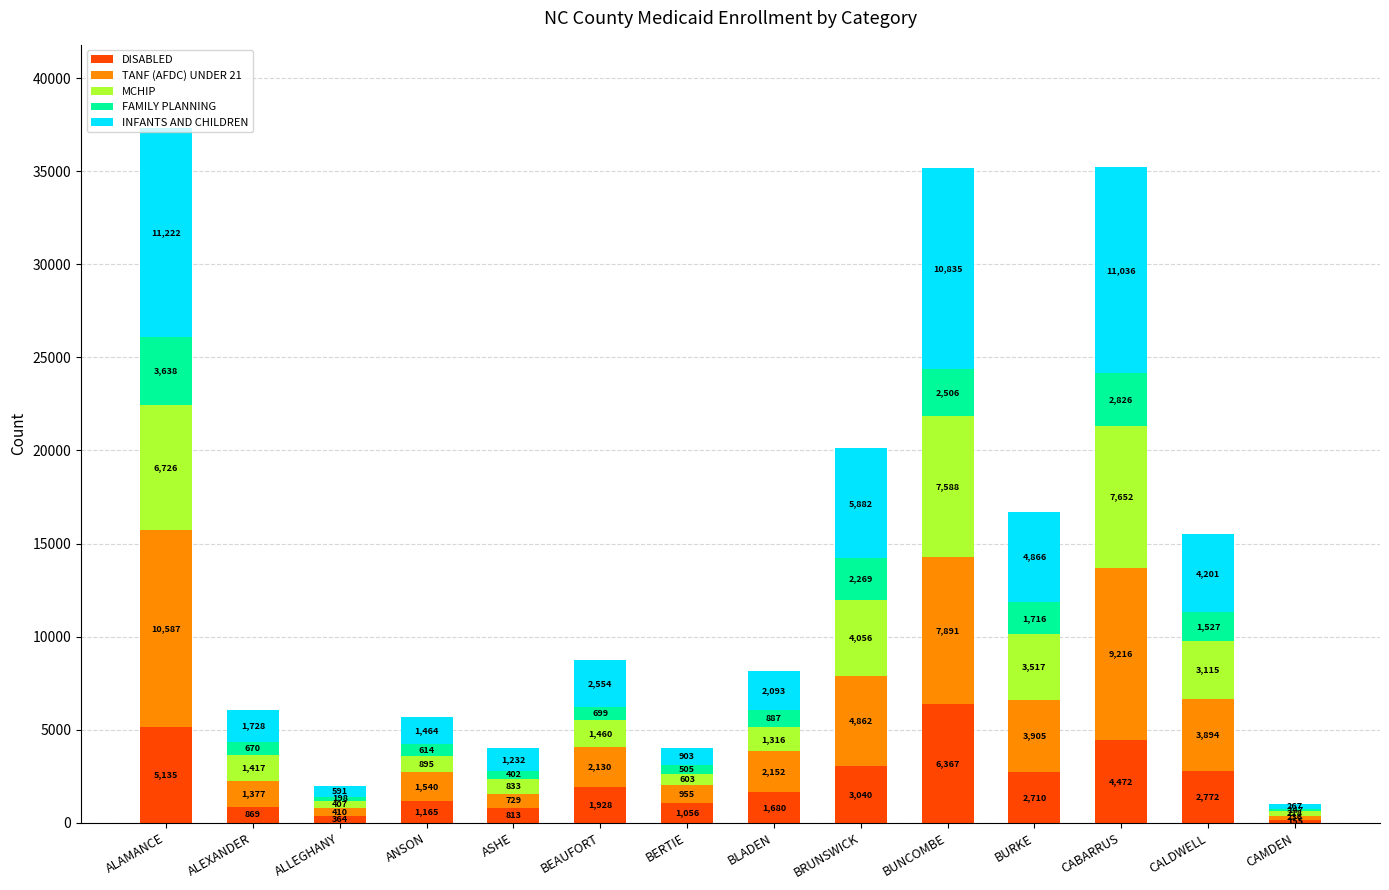

Are the bars grouped side by side (vs. stacked)?

No